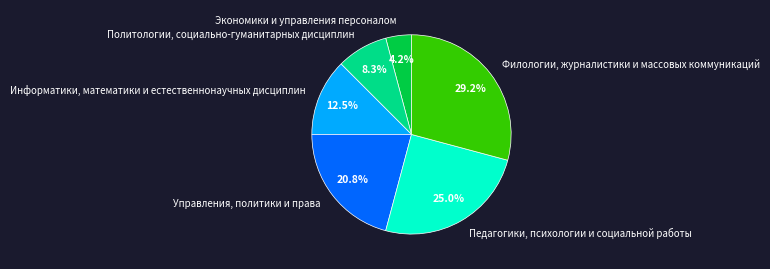

Which has a higher value, Экономики и управления персоналом or Управления, политики и права?

Управления, политики и права